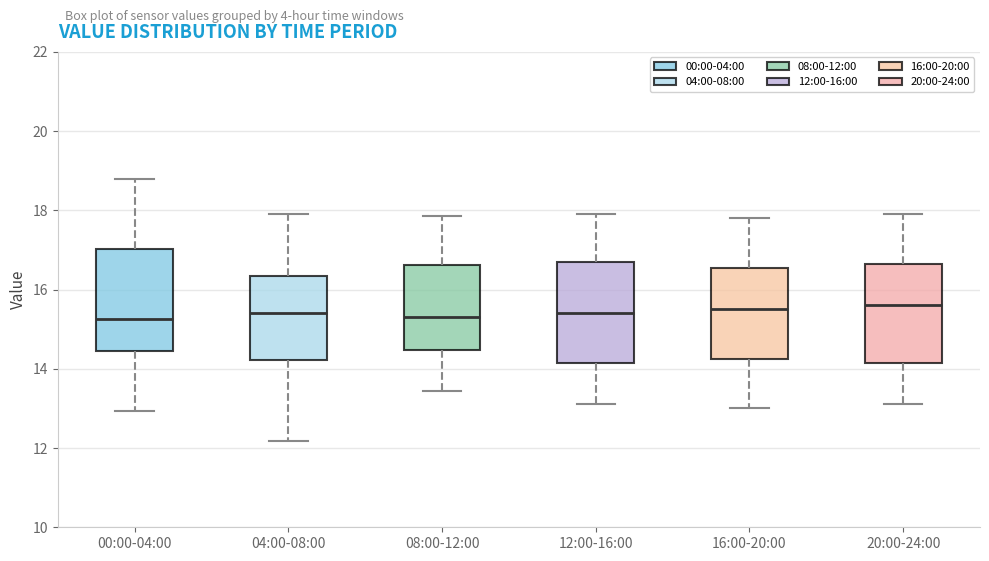

Reading left to right, transcribe this box plot: for each box, give where its median line is, the range the box spans, and where its two whiskers end, as read against the y-axis. The values are not printed on the chart, so give them approximately, as read against the axis.

00:00-04:00: median 15.2, box 14.4 to 17.0, whiskers 13.0 to 18.8
04:00-08:00: median 15.4, box 14.2 to 16.4, whiskers 12.2 to 18.0
08:00-12:00: median 15.4, box 14.4 to 16.6, whiskers 13.4 to 17.8
12:00-16:00: median 15.4, box 14.2 to 16.8, whiskers 13.2 to 18.0
16:00-20:00: median 15.6, box 14.2 to 16.6, whiskers 13.0 to 17.8
20:00-24:00: median 15.6, box 14.2 to 16.6, whiskers 13.2 to 18.0